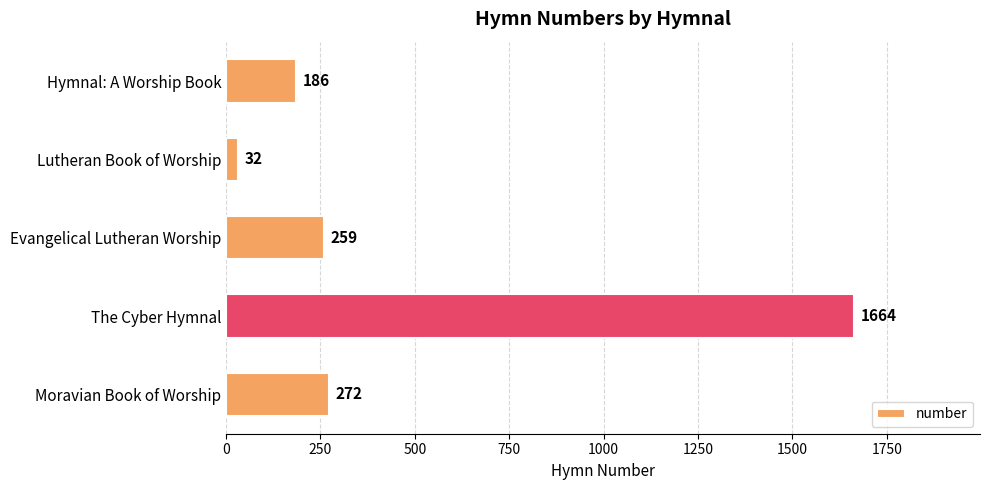

Count the number of categories in the chart.

5